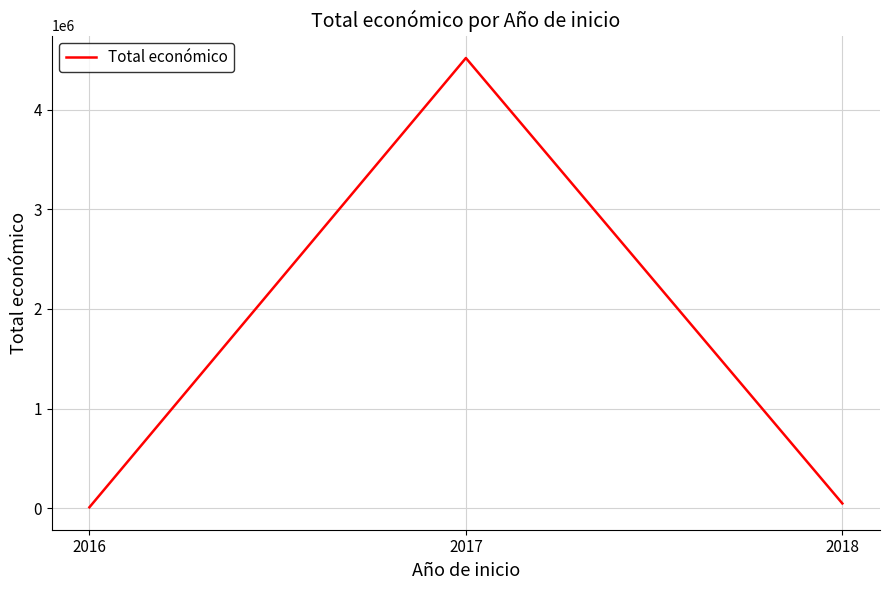

Reading right to left, extract all data points from this chart.

2018=46300	2017=4520649	2016=8000